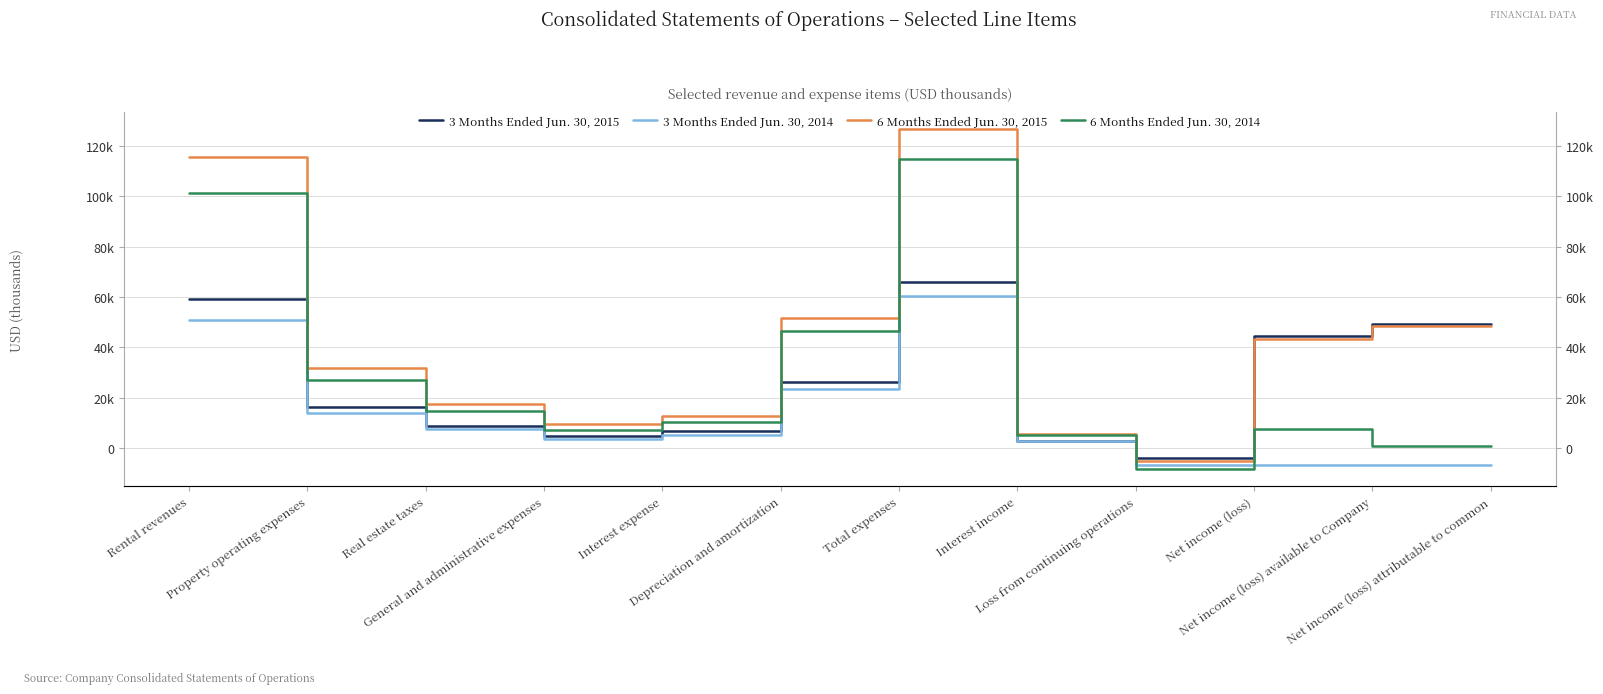

Where is the first local minimum for 3 Months Ended Jun. 30, 2014?

General and administrative expenses